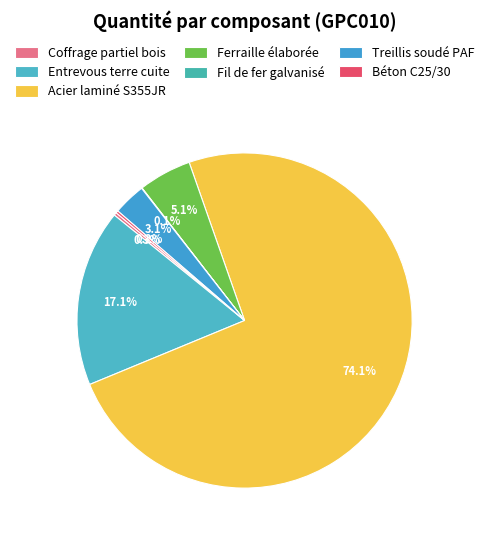

What percentage is NOT represented by Coffrage partiel bois?

99.7%